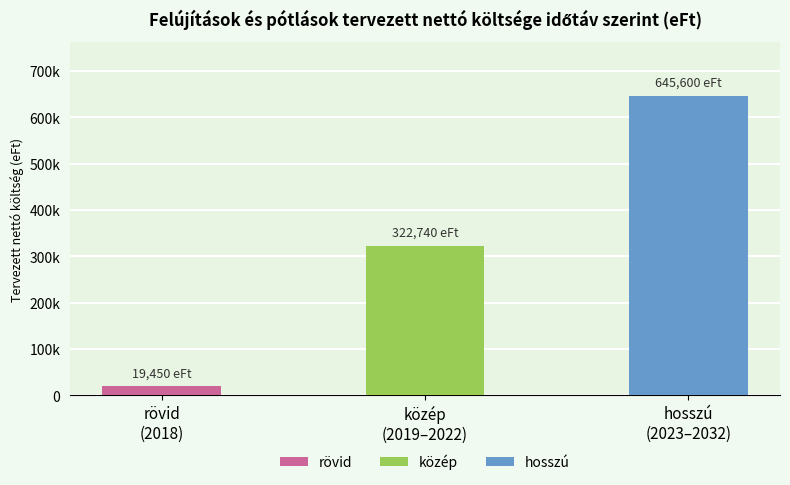

Reading left to right, transcribe all the data shown in this chart.

rövid
(2018)=19450	közép
(2019–2022)=322740	hosszú
(2023–2032)=645600